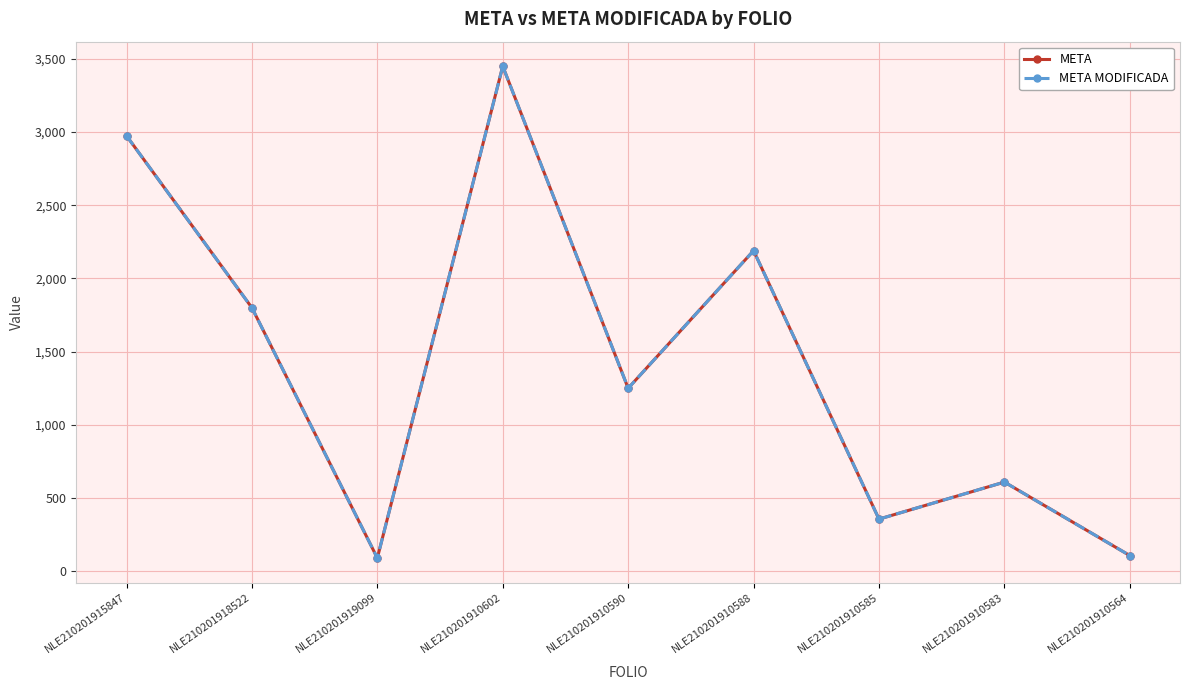

Reading left to right, transcribe all the data shown in this chart.

META: 2975	1800	90	3450	1250	2190	356	609	107
META MODIFICADA: 2975	1800	90	3450	1250	2190	356	609	107